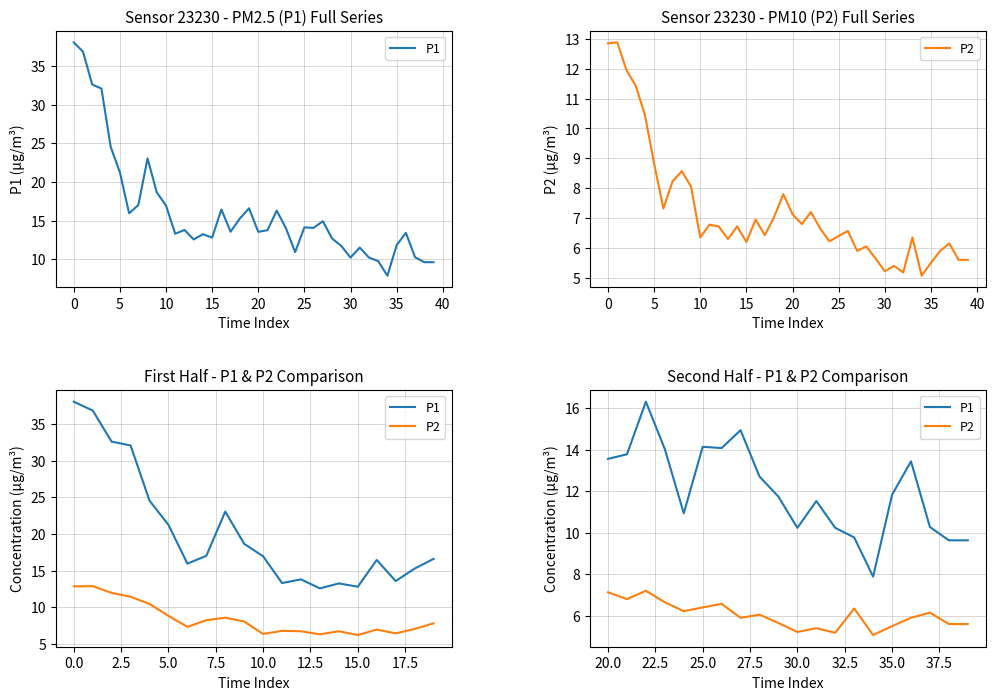

Count the number of data series in this chart.

2